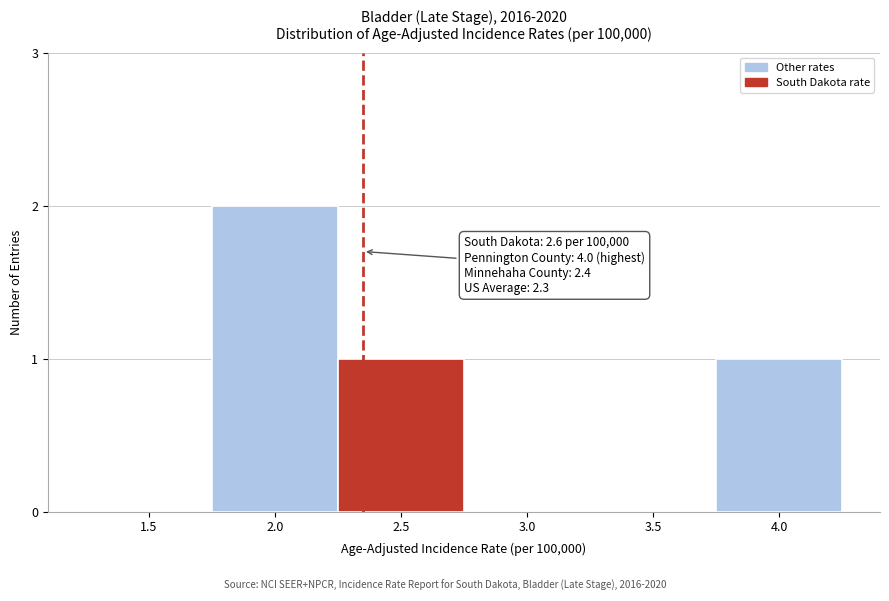

Reading right to left, what are all the values shown in this chart?

4.0=1	3.5=0	3.0=0	2.5=1	2.0=2	1.5=0